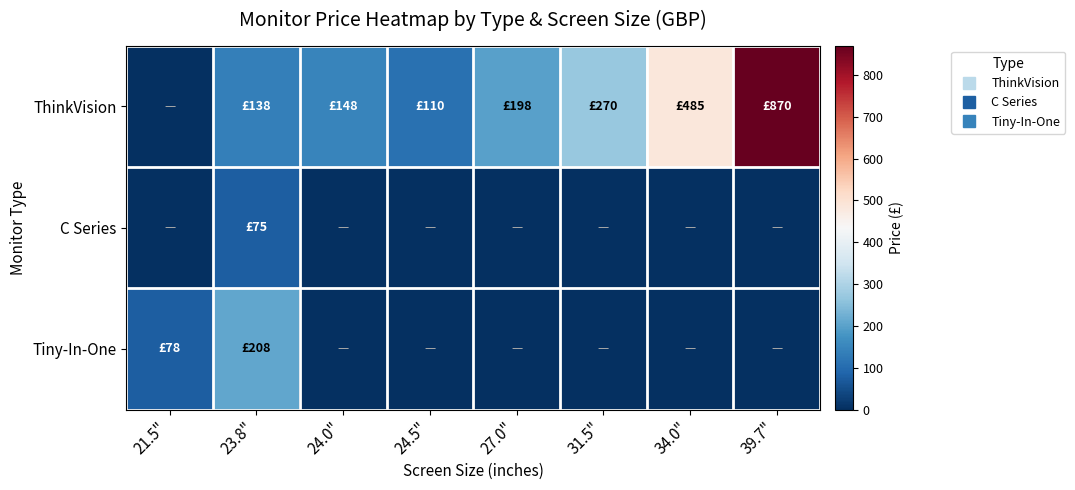

Reading right to left, extract all data points from this chart.

ThinkVision: 39.7"=870.0	34.0"=485.0	31.5"=270.0	27.0"=198.1	24.5"=110.0	24.0"=148.0	23.8"=138.8	21.5"=0.0
C Series: 39.7"=0.0	34.0"=0.0	31.5"=0.0	27.0"=0.0	24.5"=0.0	24.0"=0.0	23.8"=75.0	21.5"=0.0
Tiny-In-One: 39.7"=0.0	34.0"=0.0	31.5"=0.0	27.0"=0.0	24.5"=0.0	24.0"=0.0	23.8"=208.5	21.5"=78.0